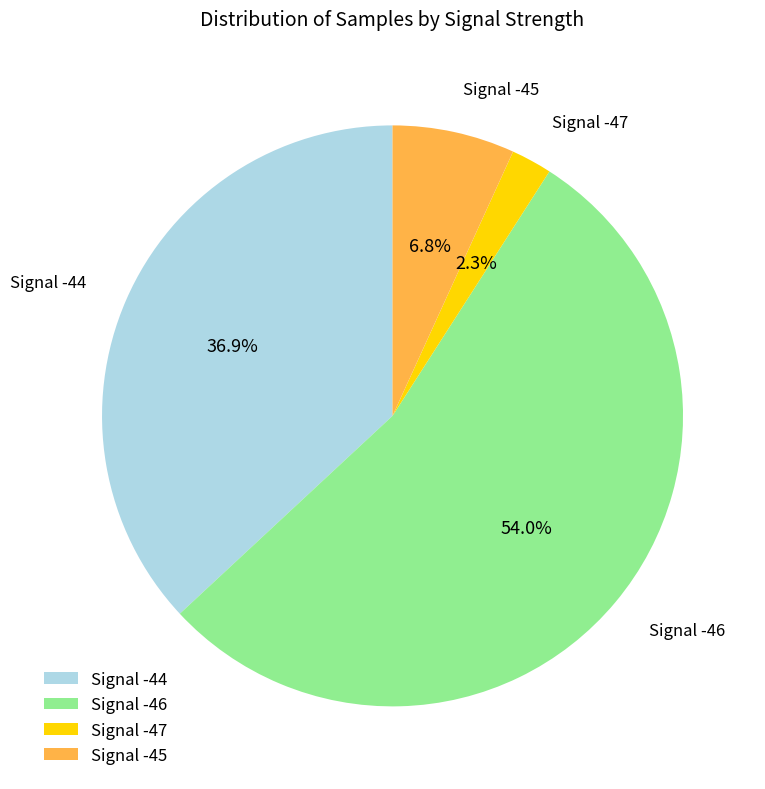

How many segments does this pie chart have?

4